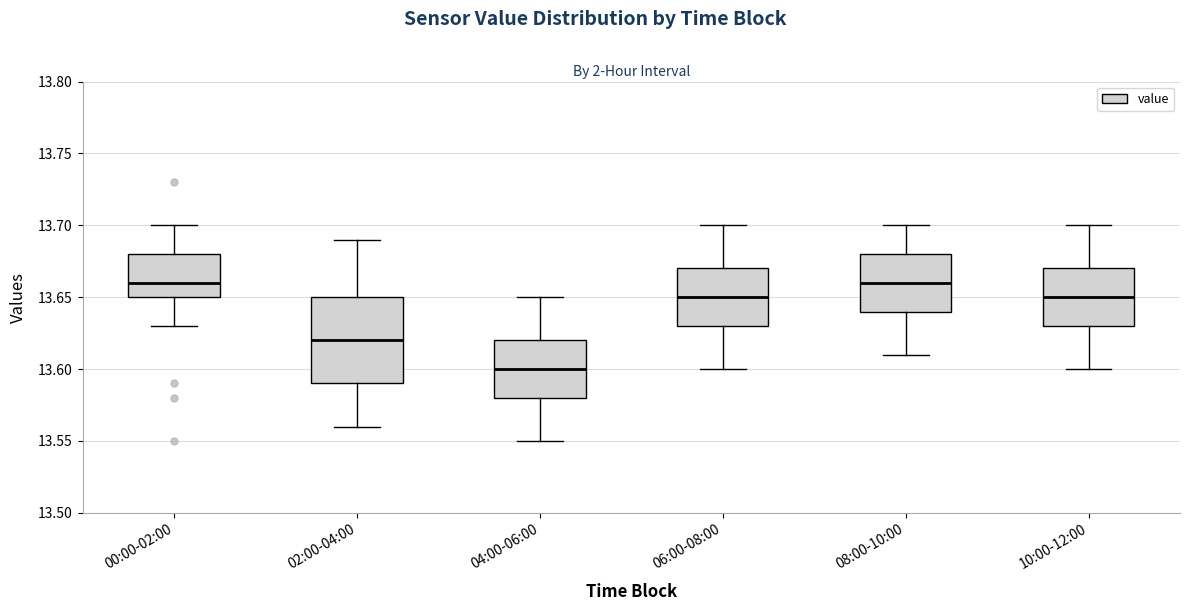

Which box is the tallest, from its lower edge to its upper edge?

02:00-04:00